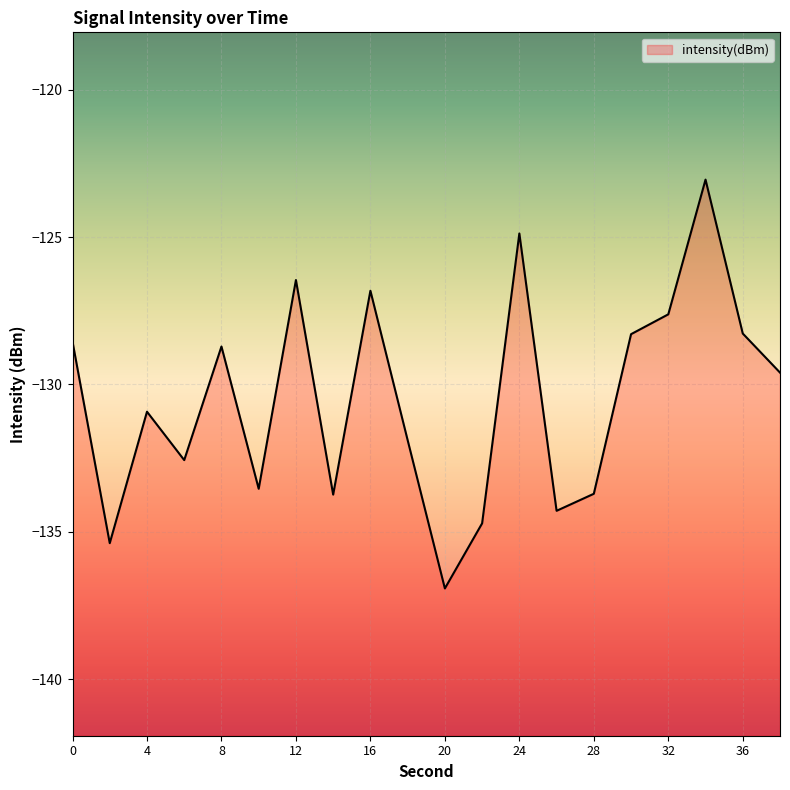

Rank the categories by value from highest to lowest.

34, 24, 12, 16, 32, 36, 30, 0, 8, 38, 4, 18, 6, 10, 28, 14, 26, 22, 2, 20